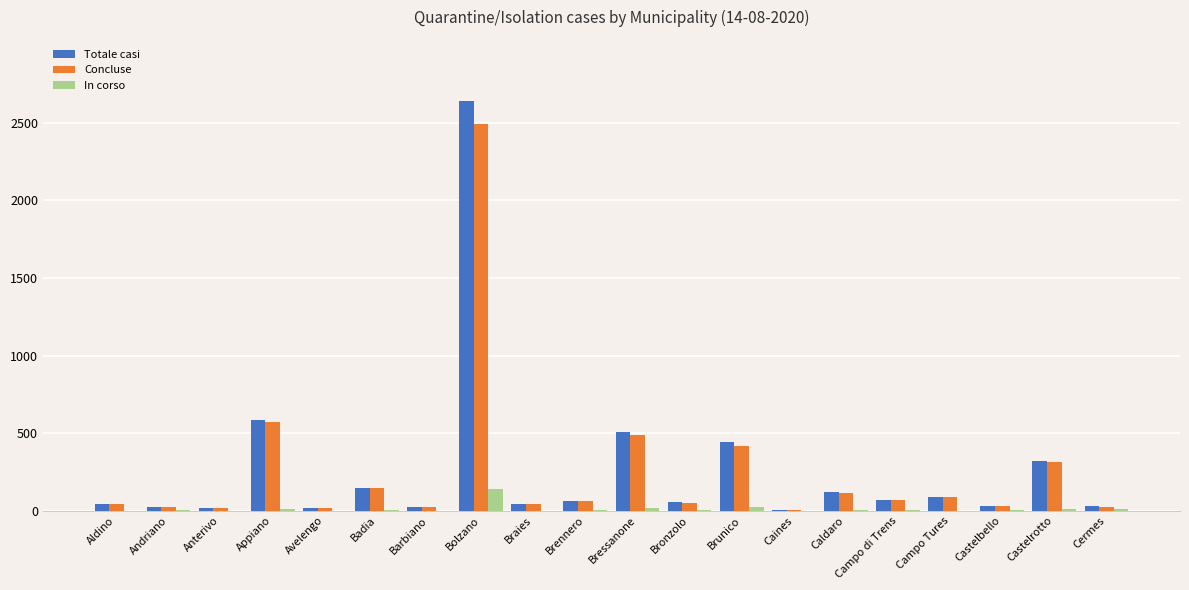

Between Barbiano and Brunico, which series saw the biggest shift?

Totale casi